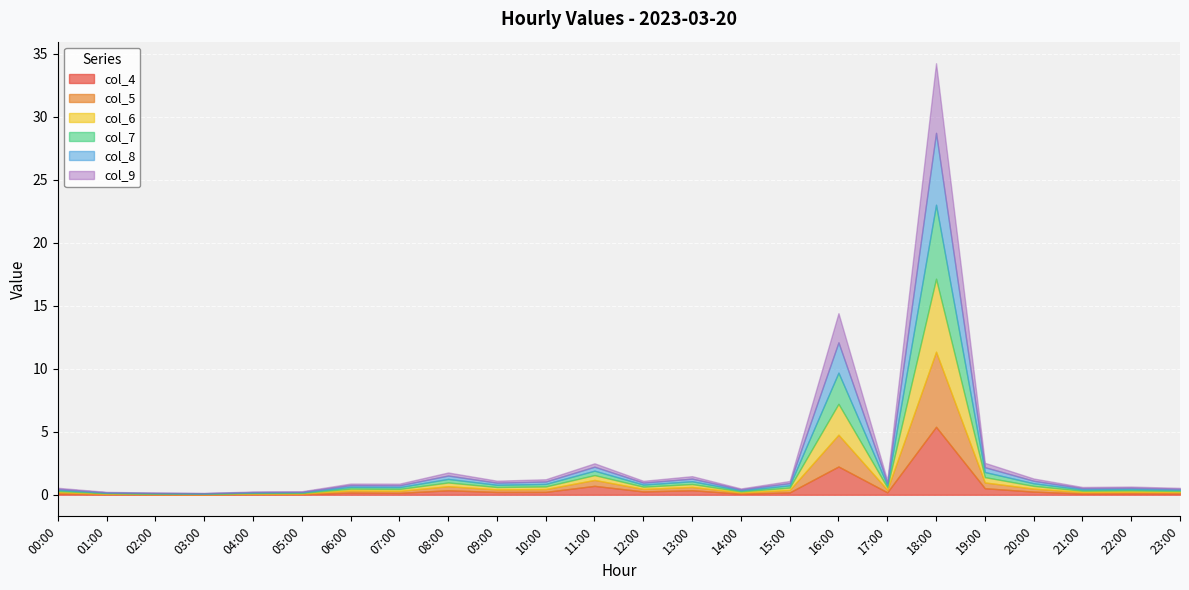

What is the average value of the col_8 series?

0.5